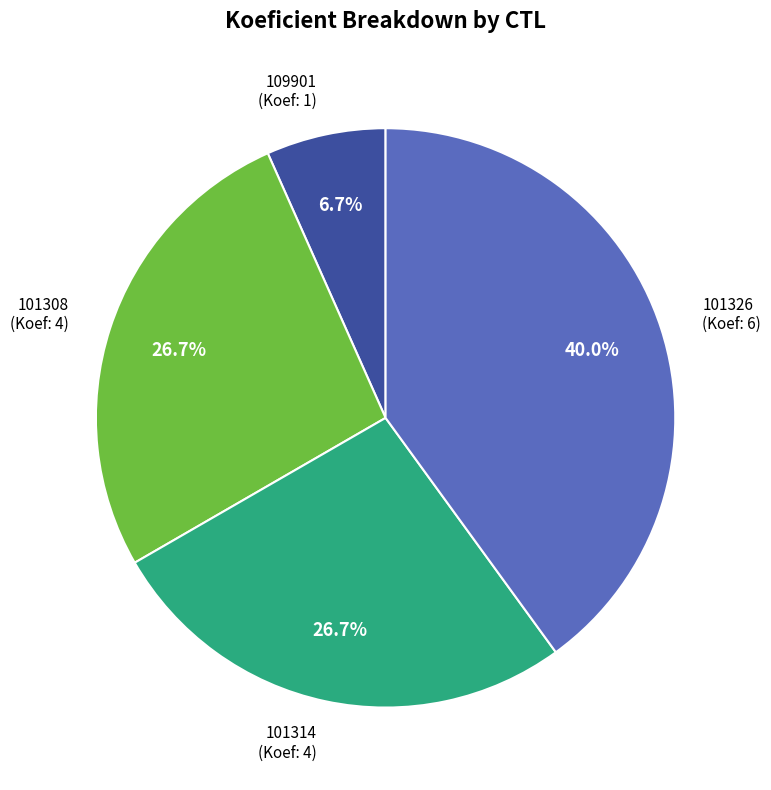

Is there any slice that represents more than half of the pie?

No